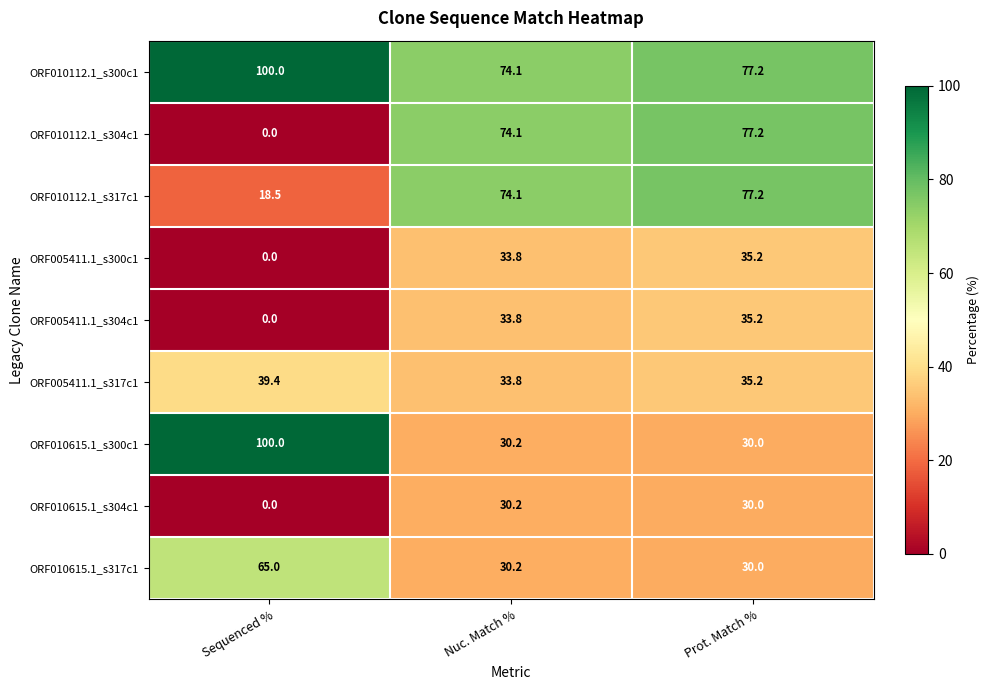

Reading left to right, extract all data points from this chart.

ORF010112.1_s300c1: Sequenced %=100.0	Nuc. Match %=74.1	Prot. Match %=77.2
ORF010112.1_s304c1: Sequenced %=0.0	Nuc. Match %=74.1	Prot. Match %=77.2
ORF010112.1_s317c1: Sequenced %=18.5	Nuc. Match %=74.1	Prot. Match %=77.2
ORF005411.1_s300c1: Sequenced %=0.0	Nuc. Match %=33.8	Prot. Match %=35.2
ORF005411.1_s304c1: Sequenced %=0.0	Nuc. Match %=33.8	Prot. Match %=35.2
ORF005411.1_s317c1: Sequenced %=39.4	Nuc. Match %=33.8	Prot. Match %=35.2
ORF010615.1_s300c1: Sequenced %=100.0	Nuc. Match %=30.2	Prot. Match %=30.0
ORF010615.1_s304c1: Sequenced %=0.0	Nuc. Match %=30.2	Prot. Match %=30.0
ORF010615.1_s317c1: Sequenced %=65.0	Nuc. Match %=30.2	Prot. Match %=30.0